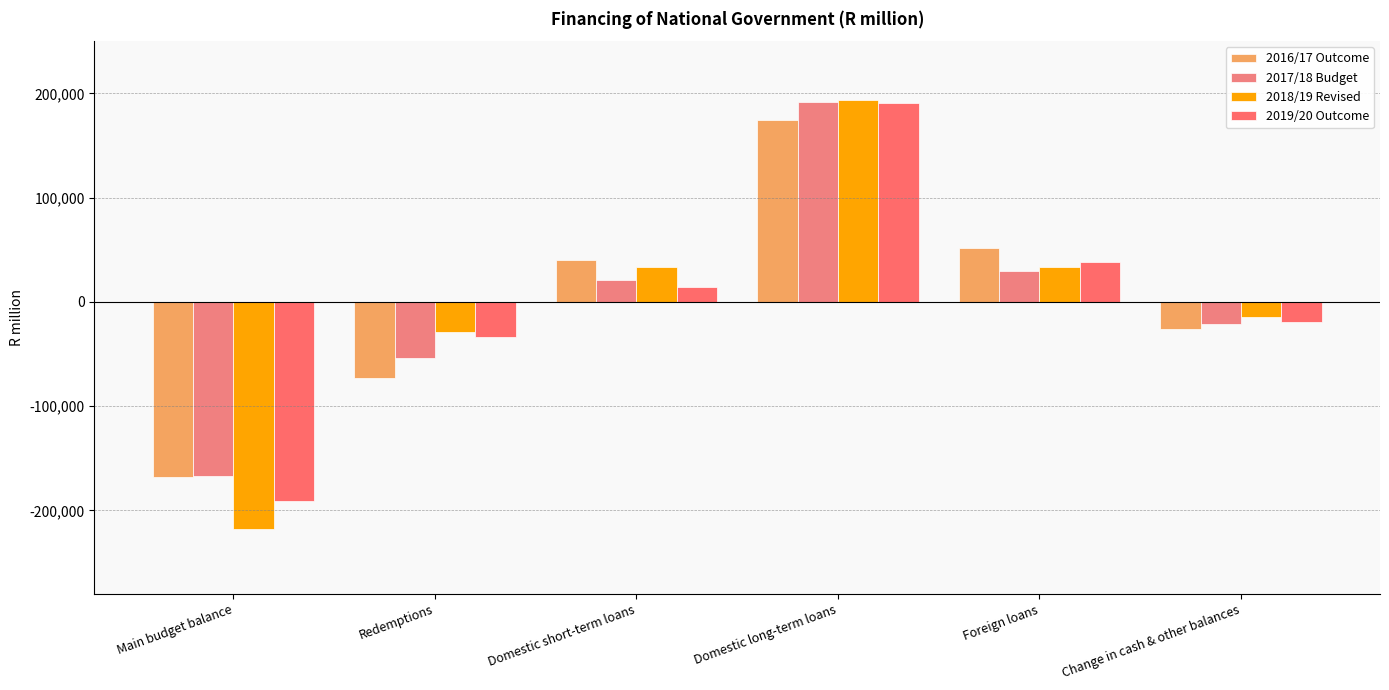

How many data points does each series have?

6